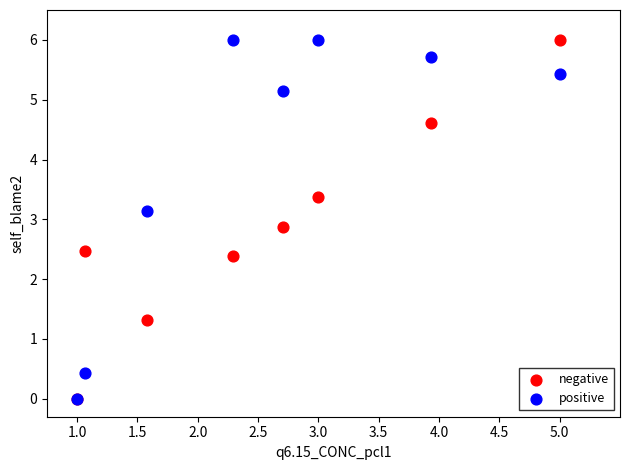

What are all the series names shown in the legend?

negative, positive